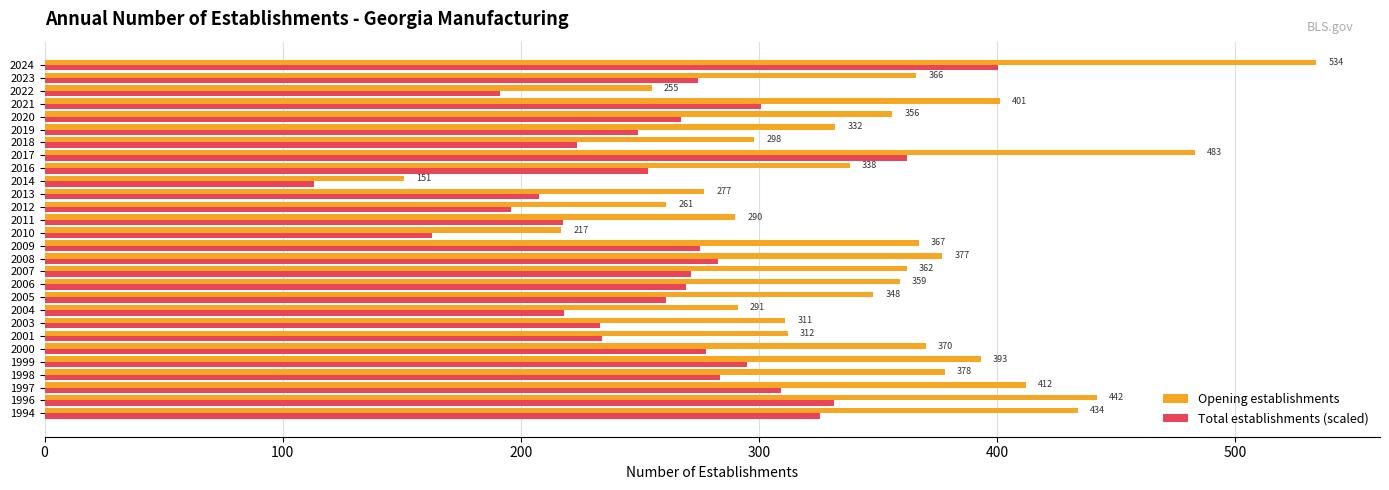

What is the difference between the maximum and second lowest values in the Opening establishments series?

317.0